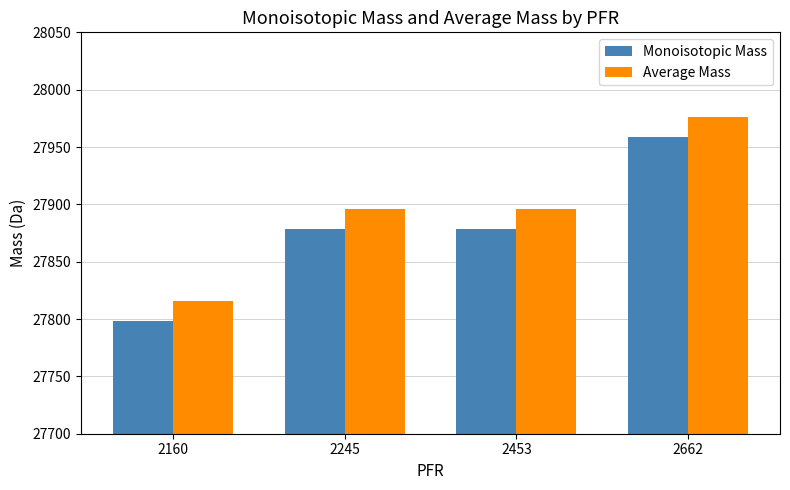

What is the value of the Average Mass bar at the 3rd from the left?

27896.1